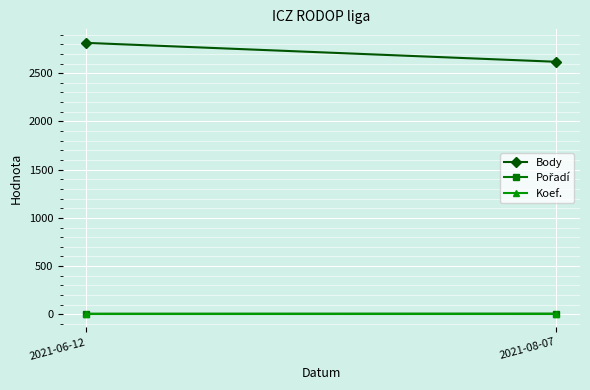

Rank the series by their maximum value, from highest to lowest.

Body, Pořadí, Koef.